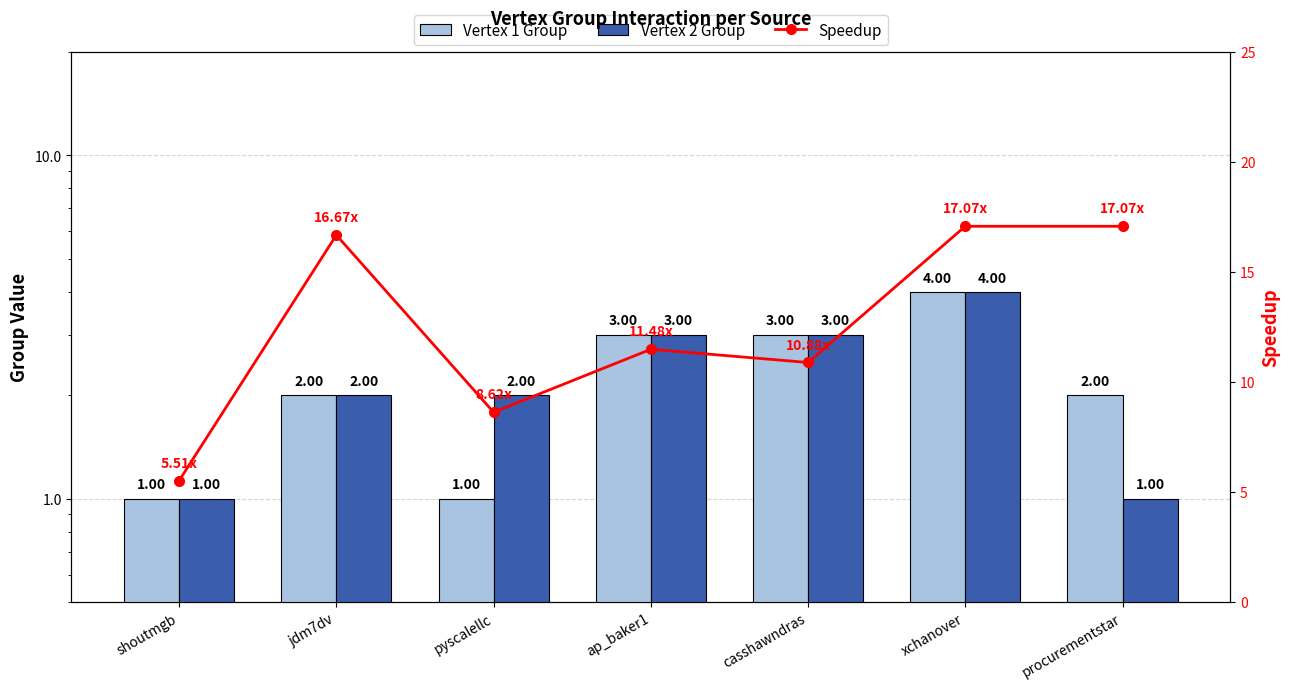

What is the sum of the Vertex 1 Group values at ap_baker1 and shoutmgb?

4.0